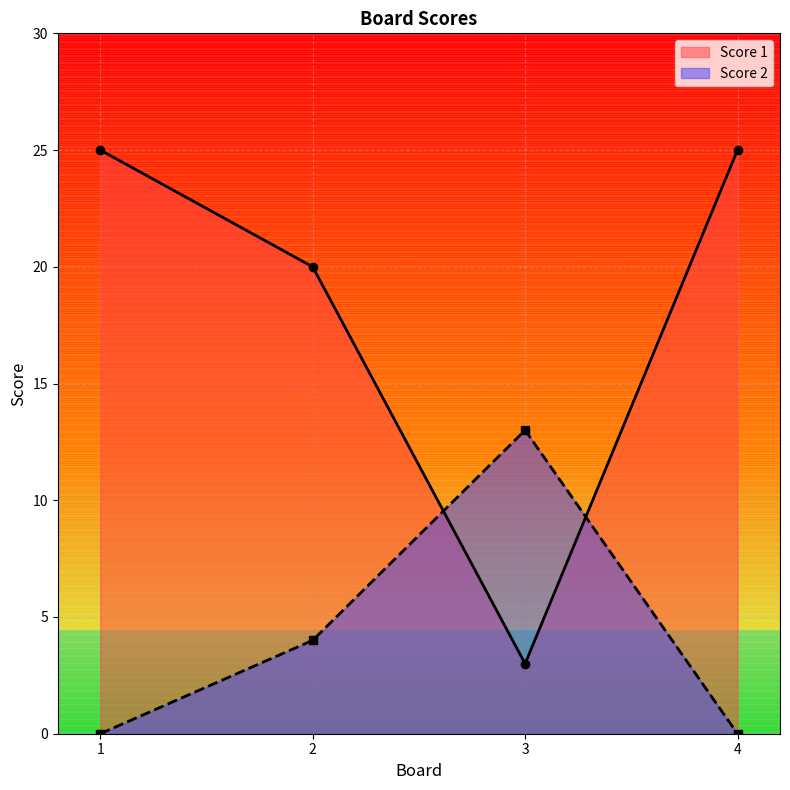

The value of Score 2 at 1 is 0. True or false?

True